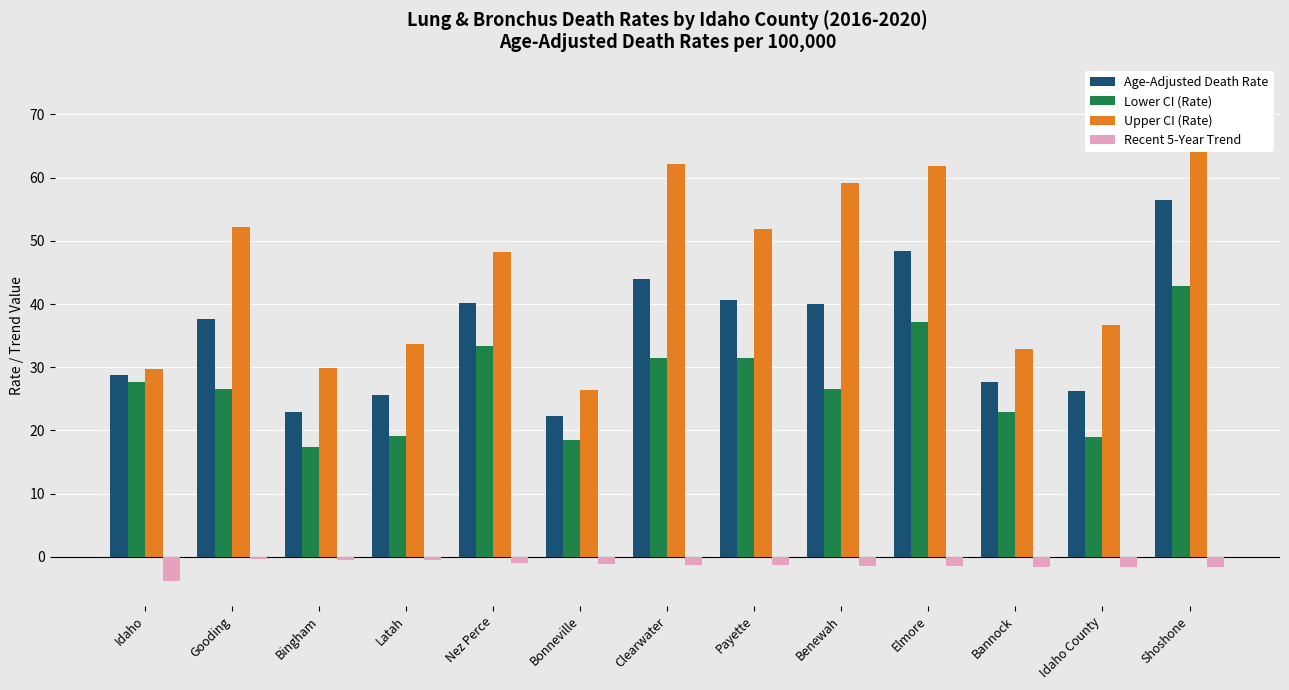

At Latah, list the series in order from largest to smallest.

Upper CI (Rate), Age-Adjusted Death Rate, Lower CI (Rate), Recent 5-Year Trend